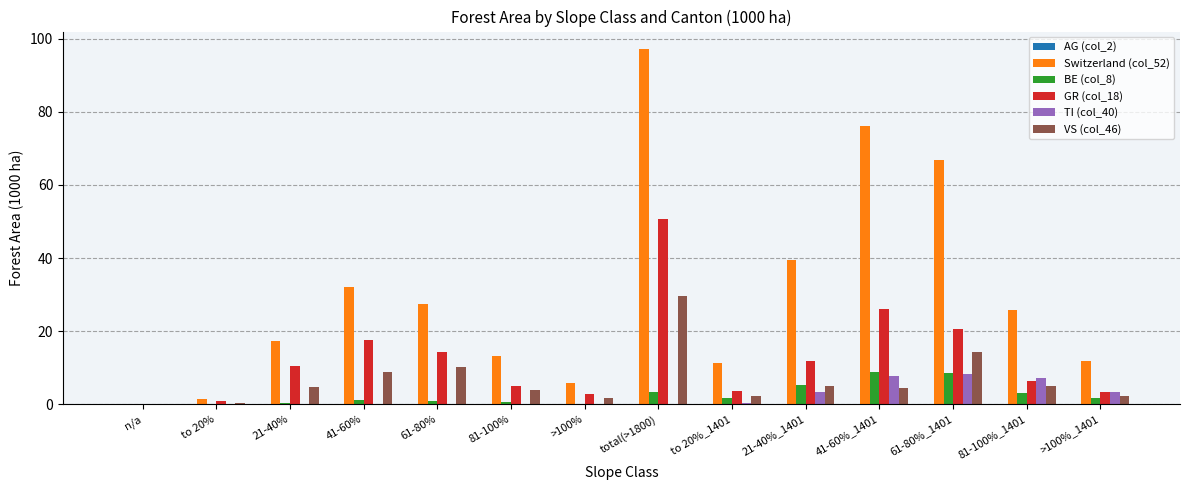

At which label is Switzerland (col_52) closest to 48?

21-40%_1401